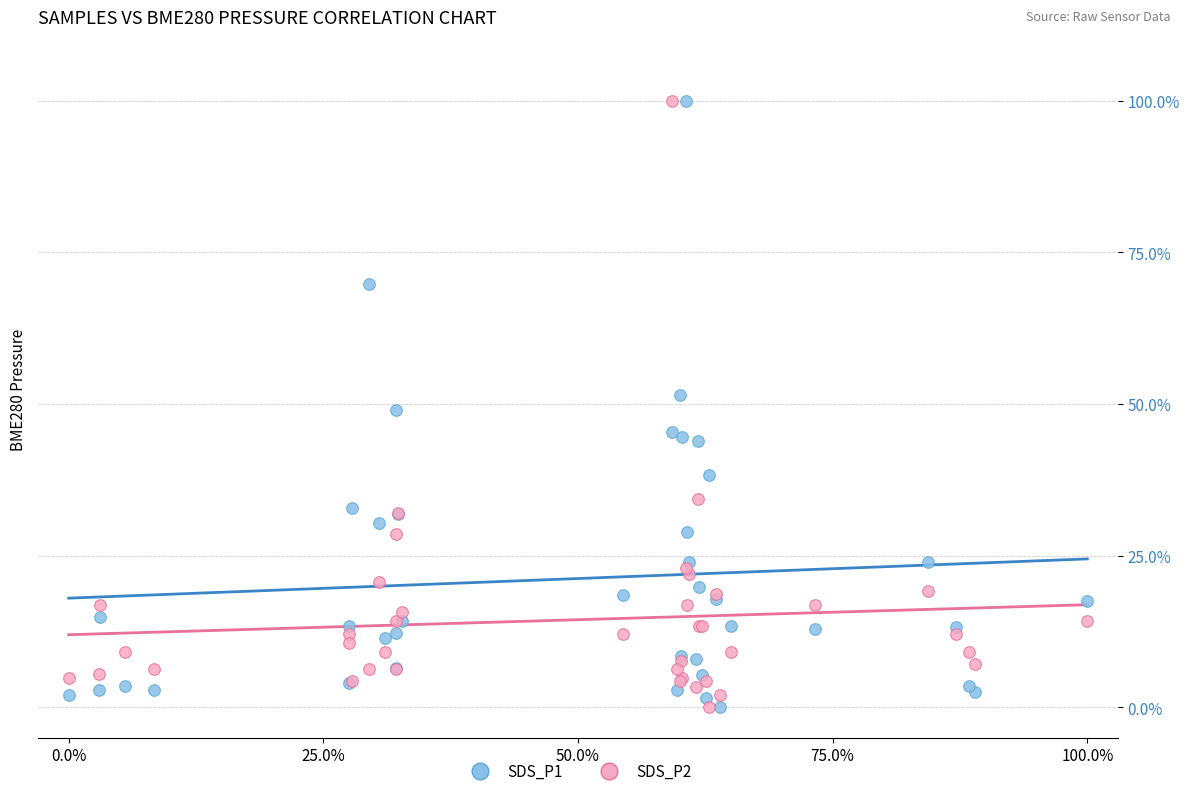

What are all the series names shown in the legend?

SDS_P1, SDS_P2